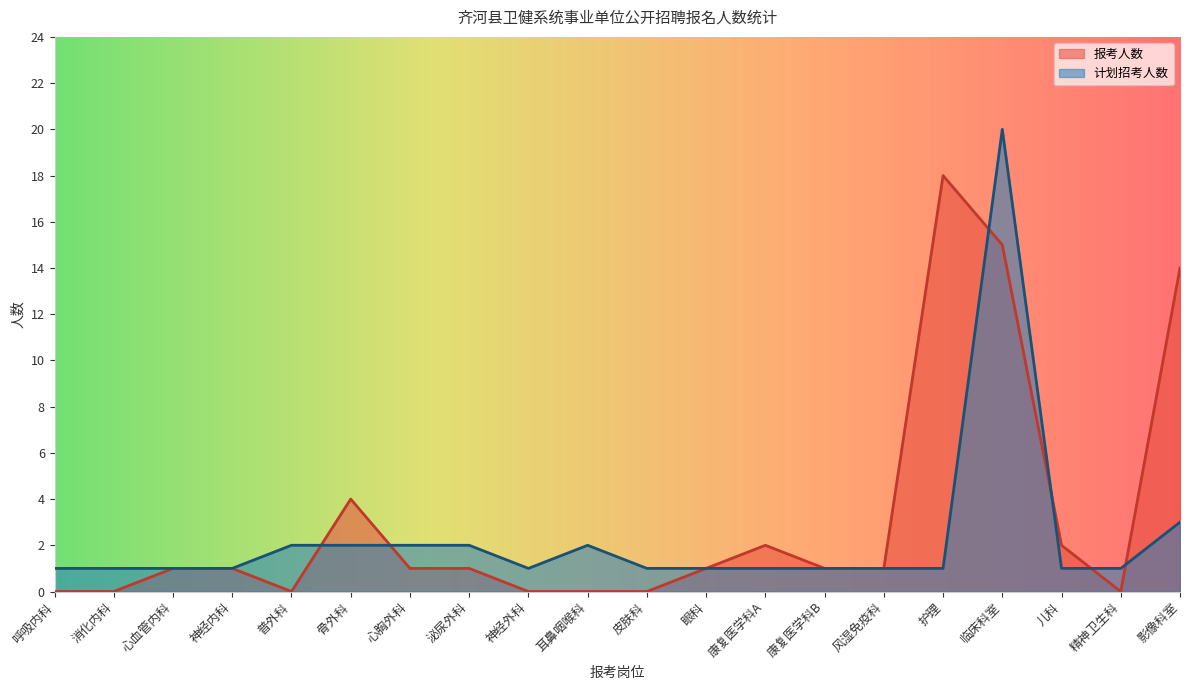

What is the sum of all 报考人数 values?

62